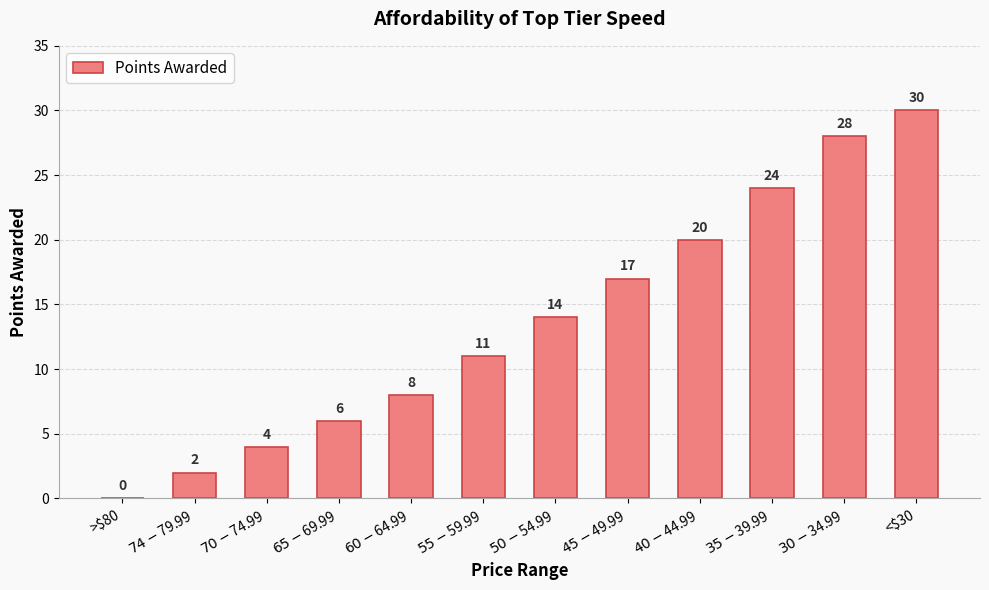

True or false: the data shows 11 at $55 - $59.99.

True